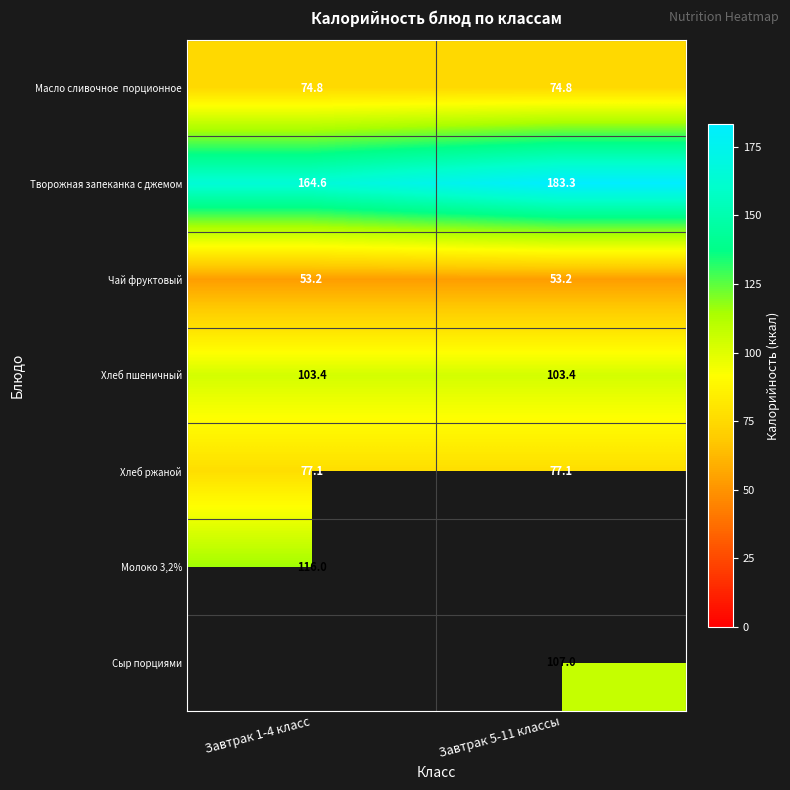

At how many categories does at least one series exceed 166?

1